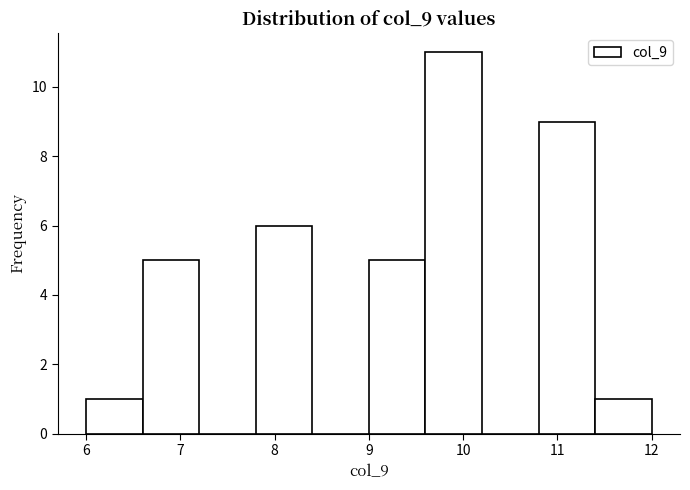

Reading left to right, transcribe this chart: for each bar, give the range it covers on the x-axis and its height. The values are not printed on the chart, so give them approximately, as read against the axis.

6.0 to 6.6: 1
6.6 to 7.2: 5
7.2 to 7.8: 0
7.8 to 8.4: 6
8.4 to 9.0: 0
9.0 to 9.6: 5
9.6 to 10.2: 11
10.2 to 10.8: 0
10.8 to 11.4: 9
11.4 to 12.0: 1